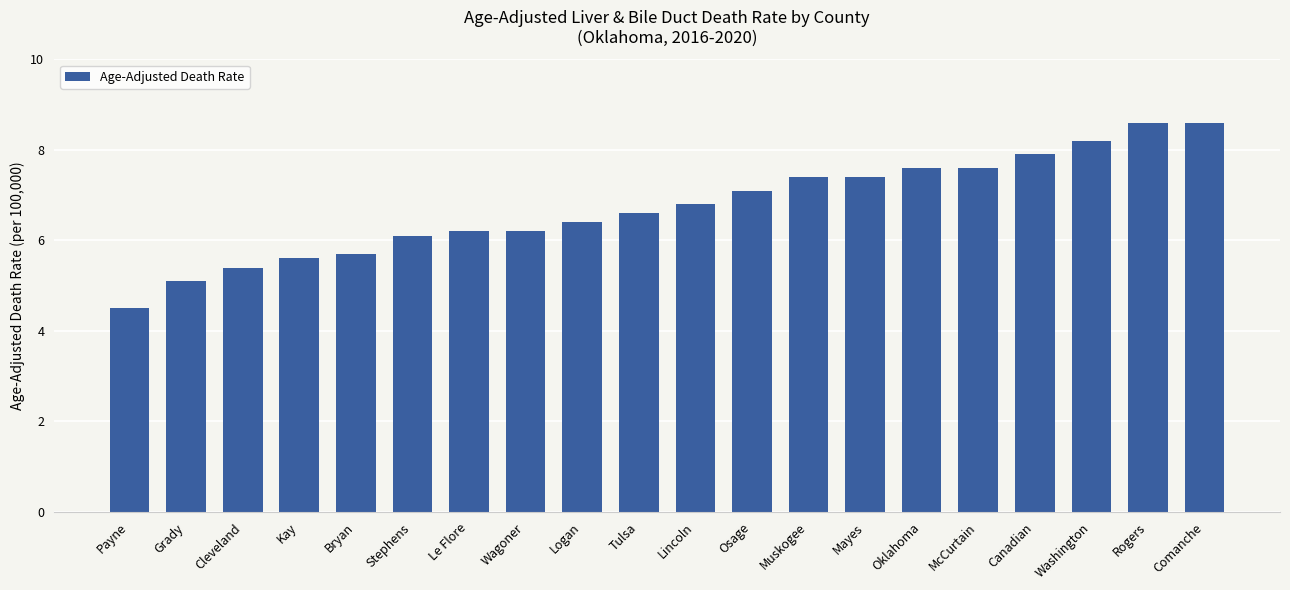

What is the sum of all values?

135.0